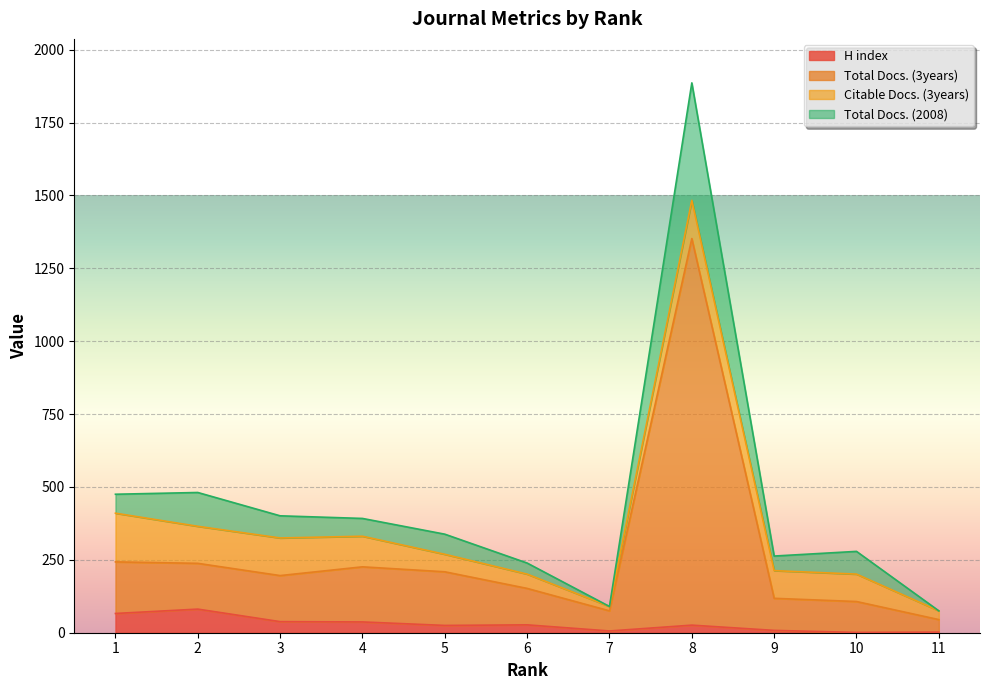

What is the highest value of the H index series?

81